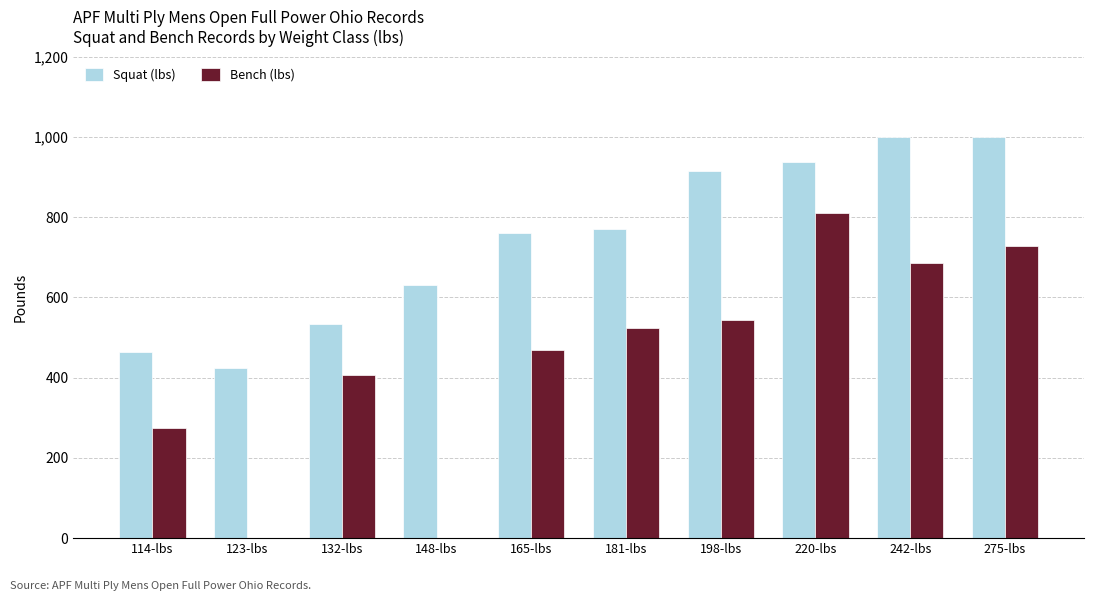

Reading left to right, transcribe all the data shown in this chart.

Squat (lbs): 114-lbs=465.0	123-lbs=425.0	132-lbs=534.0	148-lbs=630.0	165-lbs=760.0	181-lbs=771.0	198-lbs=915.0	220-lbs=937.0	242-lbs=1000.0	275-lbs=1000.0
Bench (lbs): 114-lbs=275.0	123-lbs=0.0	132-lbs=407.0	148-lbs=0.0	165-lbs=470.0	181-lbs=523.0	198-lbs=545.0	220-lbs=810.0	242-lbs=685.0	275-lbs=729.0